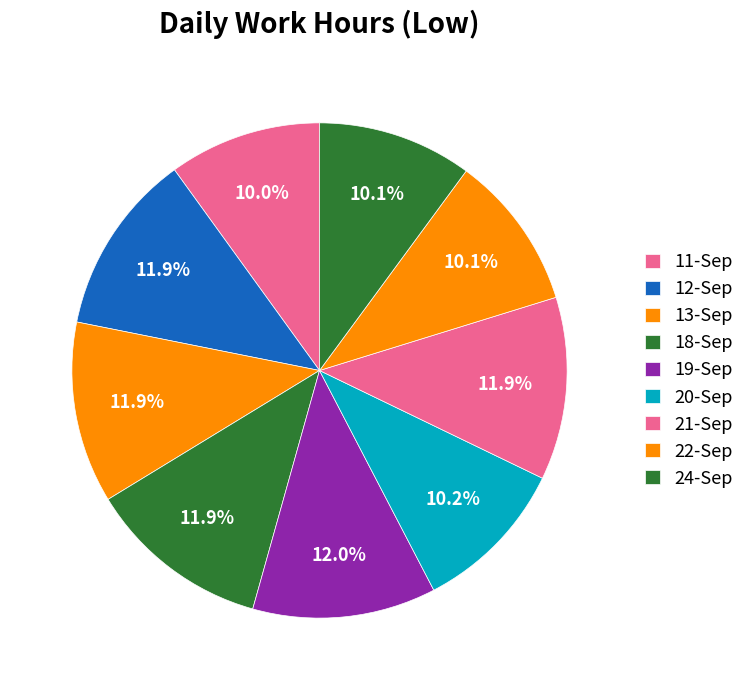

To the nearest percent, what is the average slice percentage?

11%